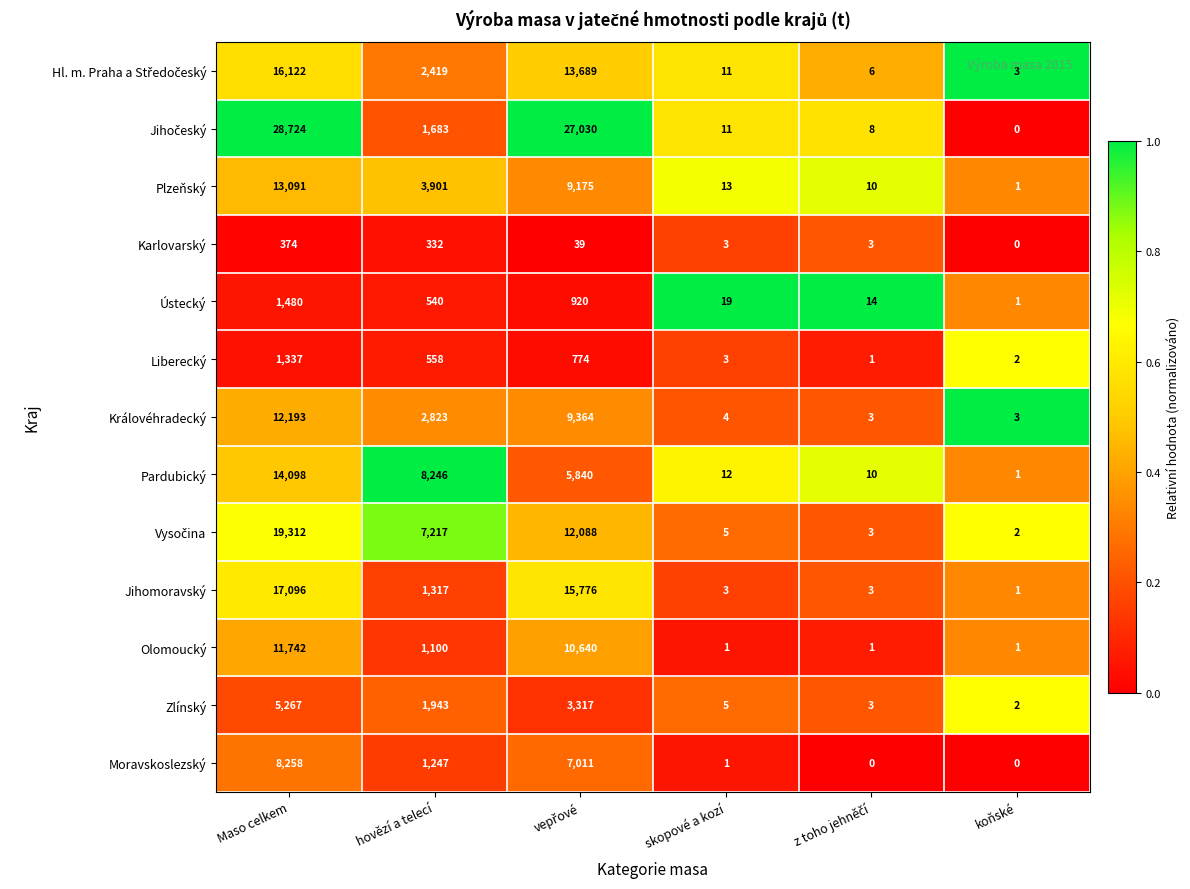

The Zlínský series shows 2 at koňské. True or false?

True